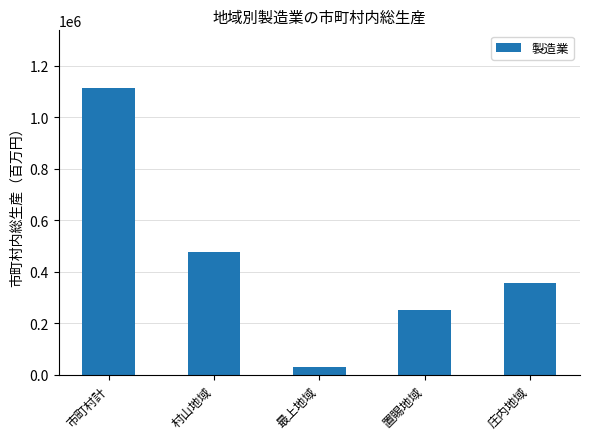

Between 市町村計 and 最上地域, which is larger?

市町村計